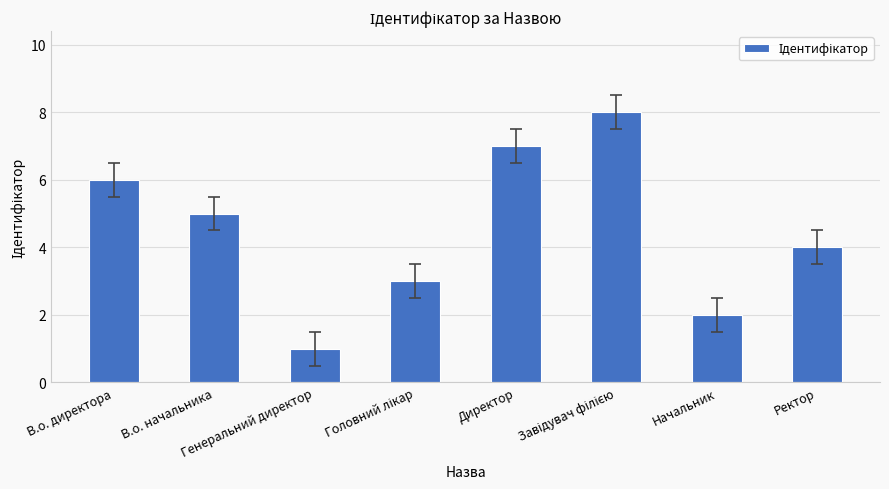

Reading left to right, transcribe all the data shown in this chart.

6	5	1	3	7	8	2	4